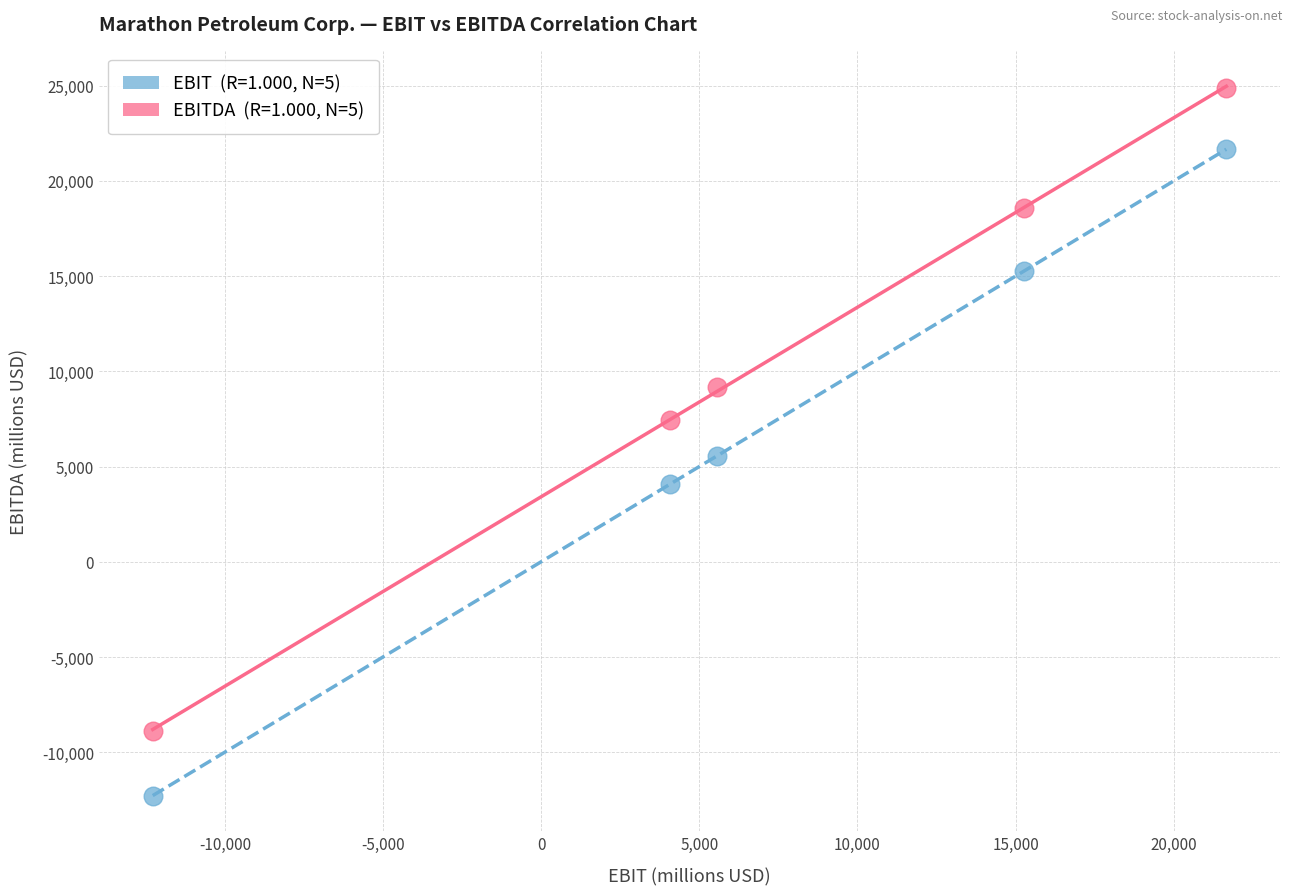

Across all series, what Y value is closest to 6300?

5567